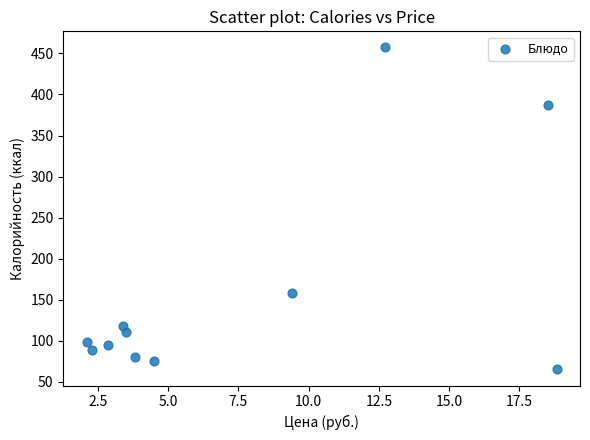

What is the range of Y values (max minus min)?

392.1